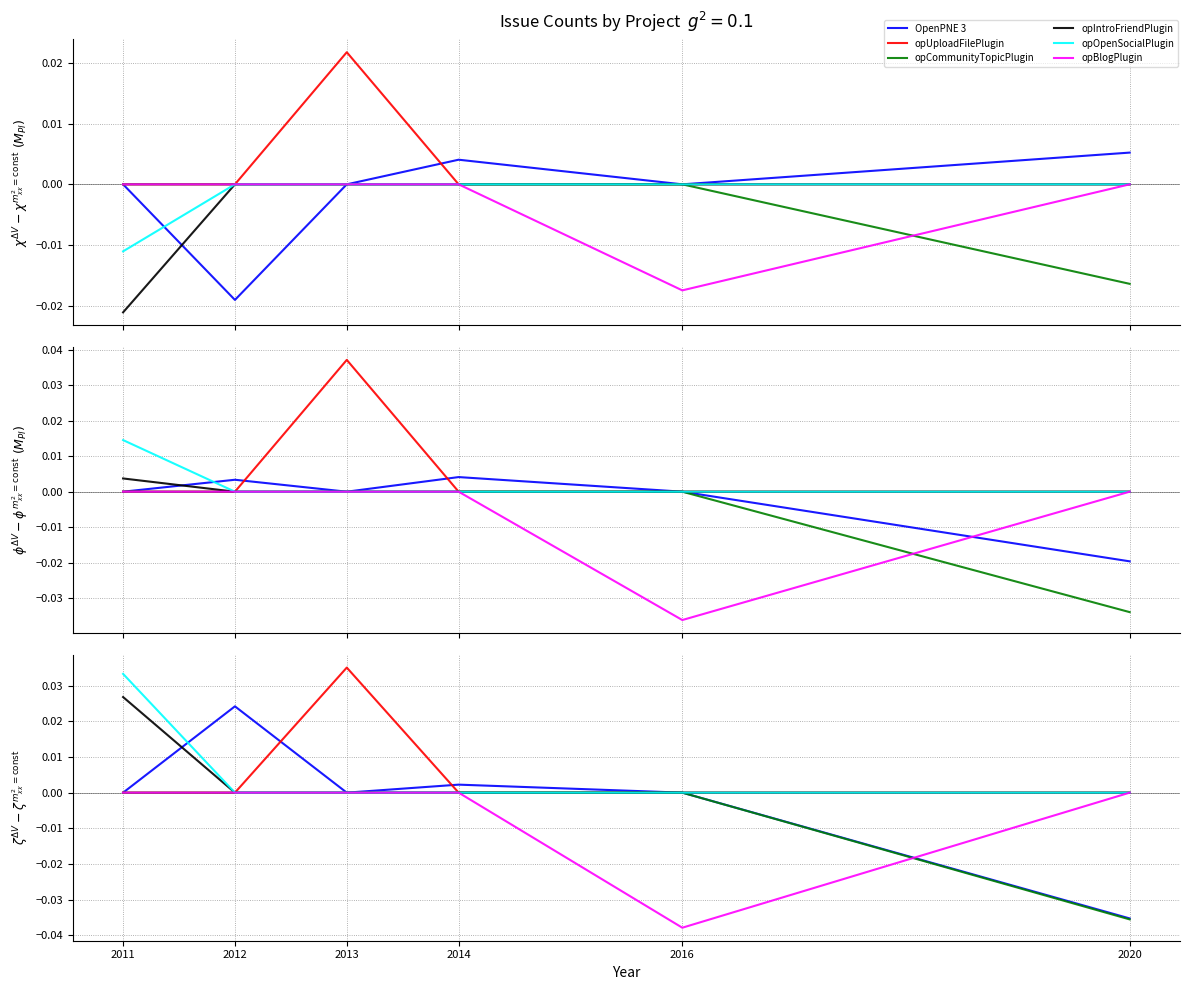

At which category is the sum across all series the highest?

2011